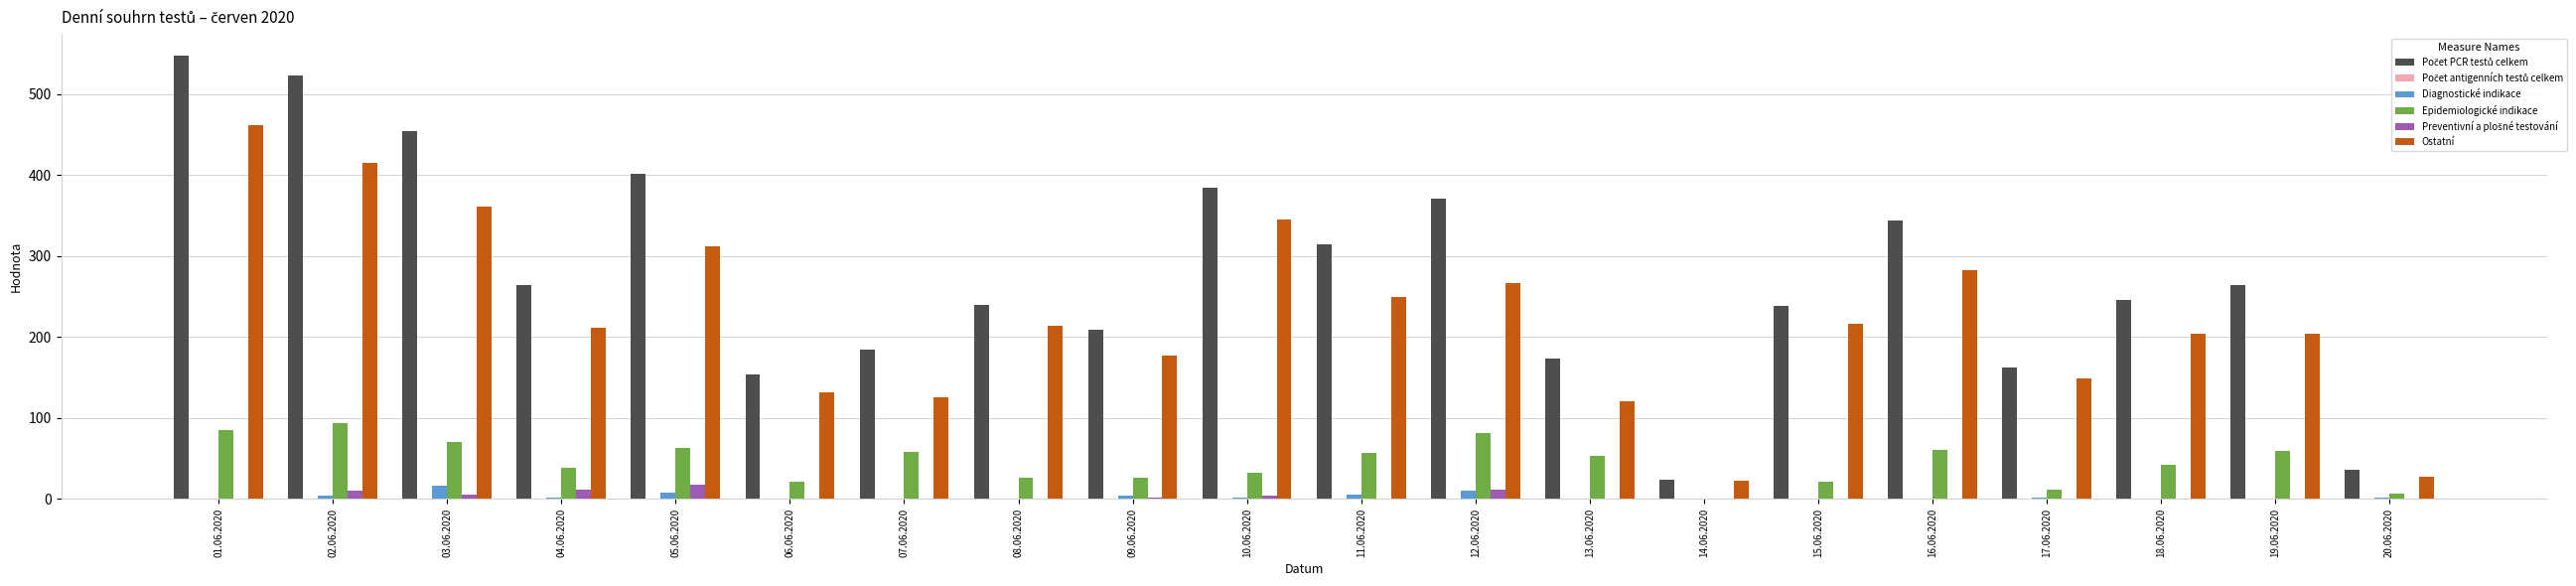

True or false: Diagnostické indikace has a value of 6 at 11.06.2020.

True